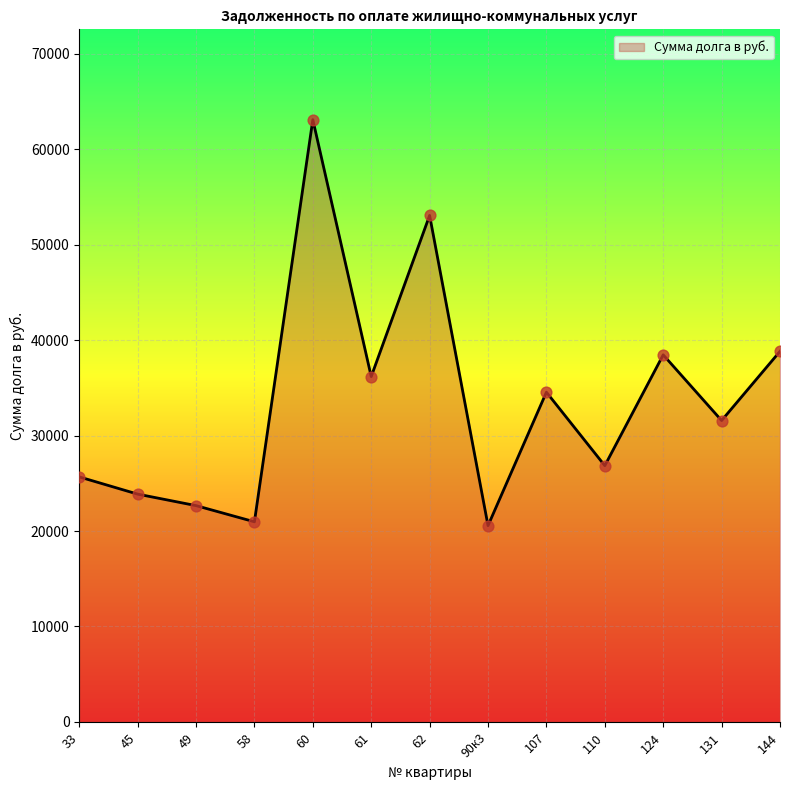

Which has a higher value, 110 or 60?

60